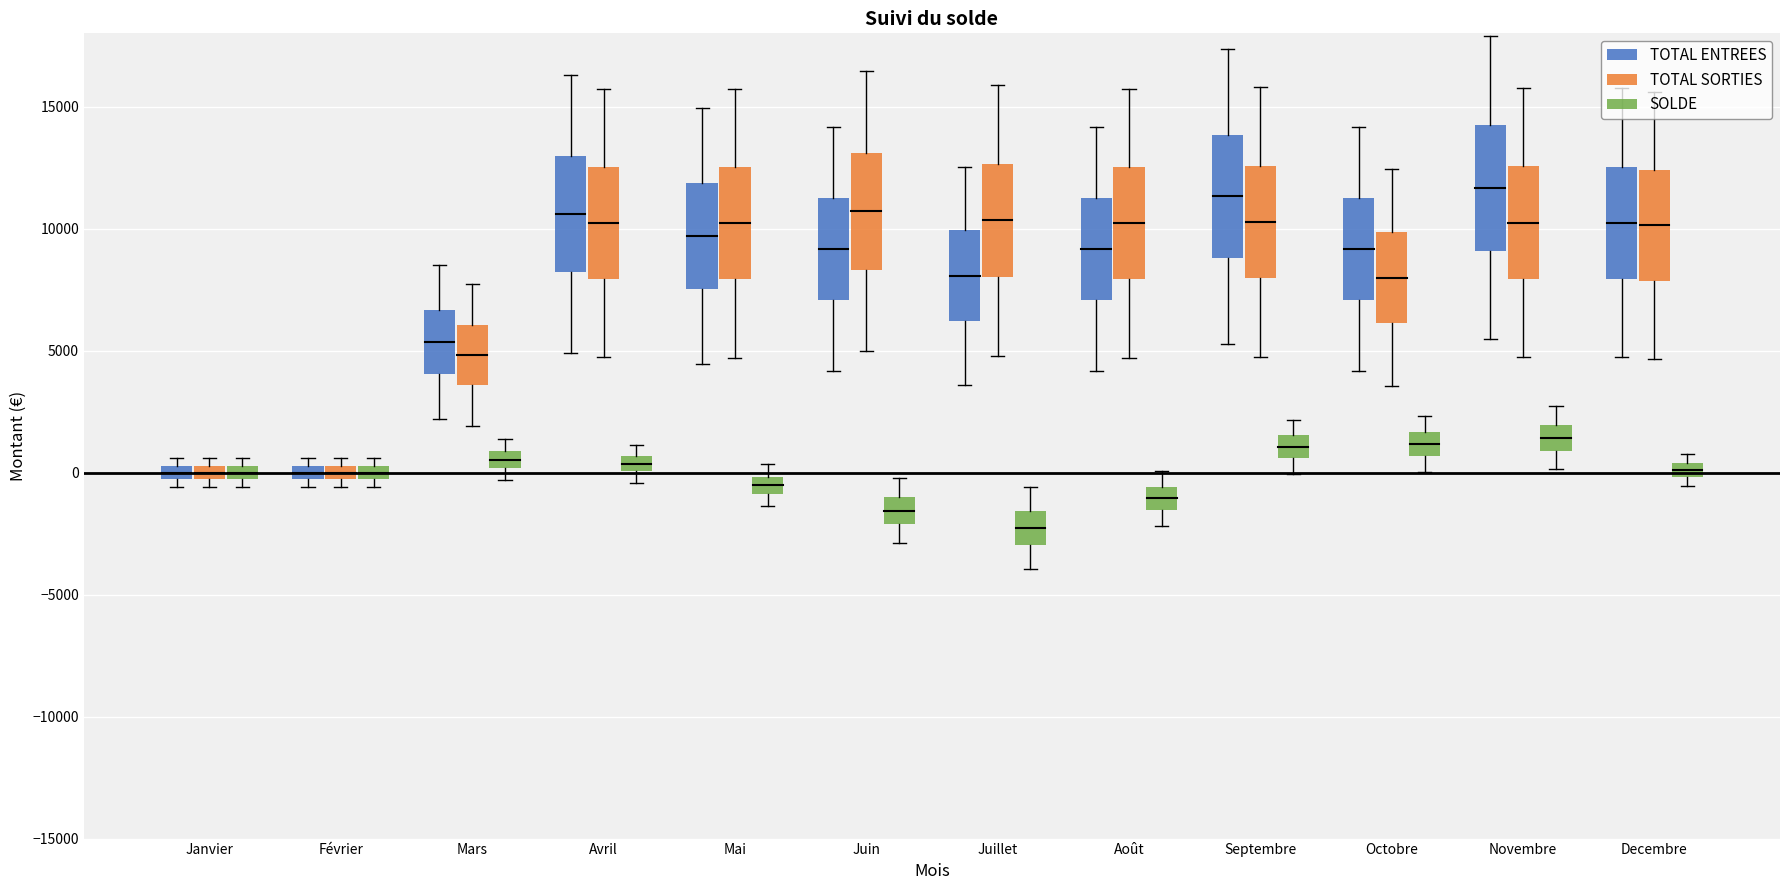

How many groups of bars are there?

12